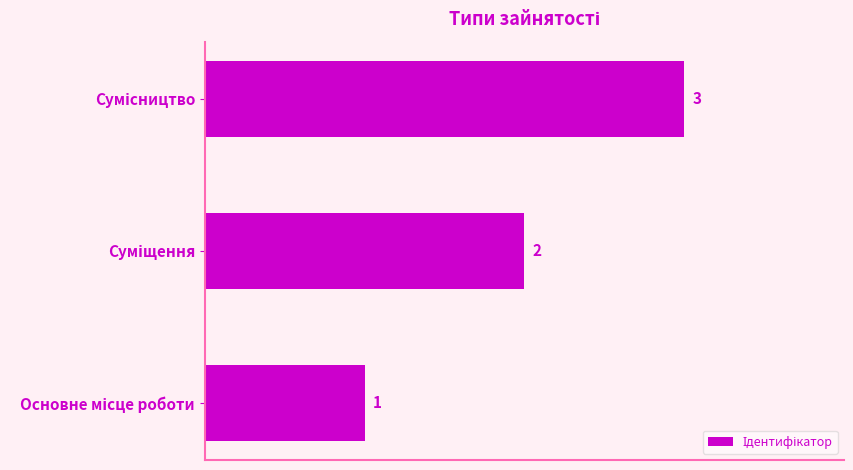

What is the greatest value displayed?

3